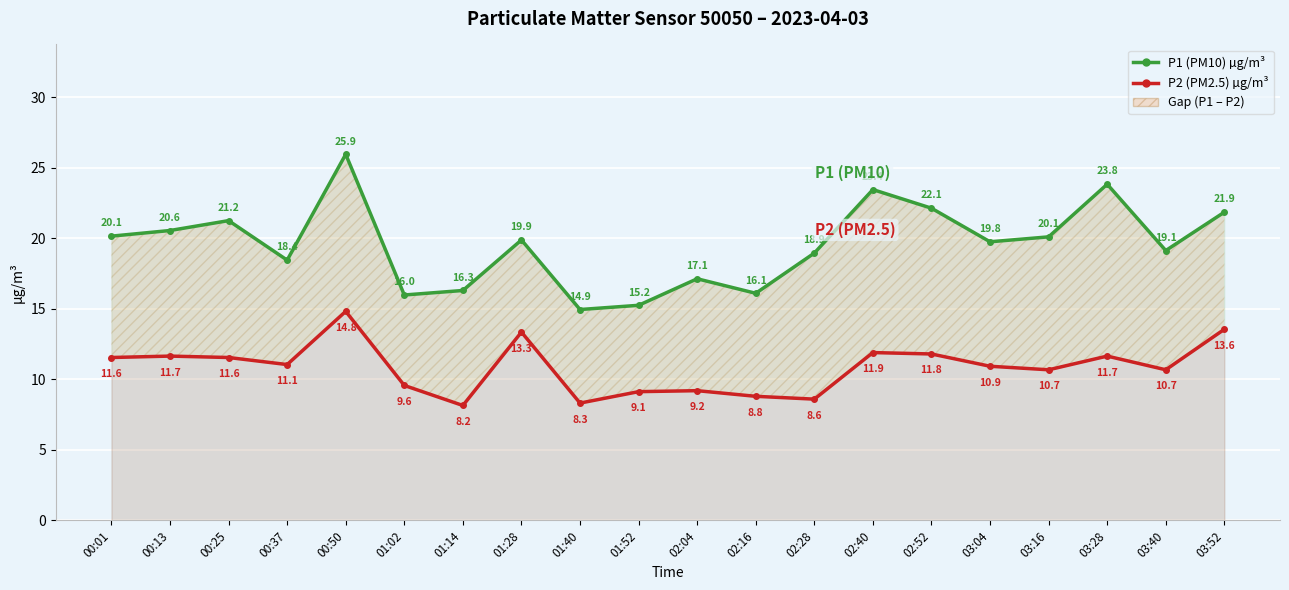

Reading left to right, transcribe all the data shown in this chart.

P1 (PM10) µg/m³: 20.1	20.6	21.2	18.4	25.9	16.0	16.3	19.9	14.9	15.2	17.1	16.1	18.9	23.4	22.1	19.8	20.1	23.8	19.1	21.9
P2 (PM2.5) µg/m³: 11.6	11.7	11.6	11.1	14.8	9.6	8.2	13.3	8.3	9.1	9.2	8.8	8.6	11.9	11.8	10.9	10.7	11.7	10.7	13.6